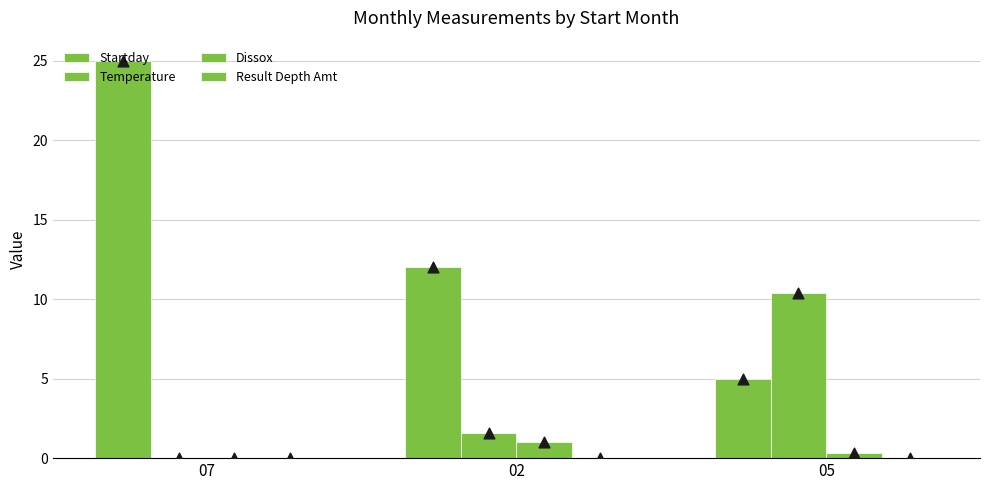

Which series reaches the maximum Y coordinate?

Startday